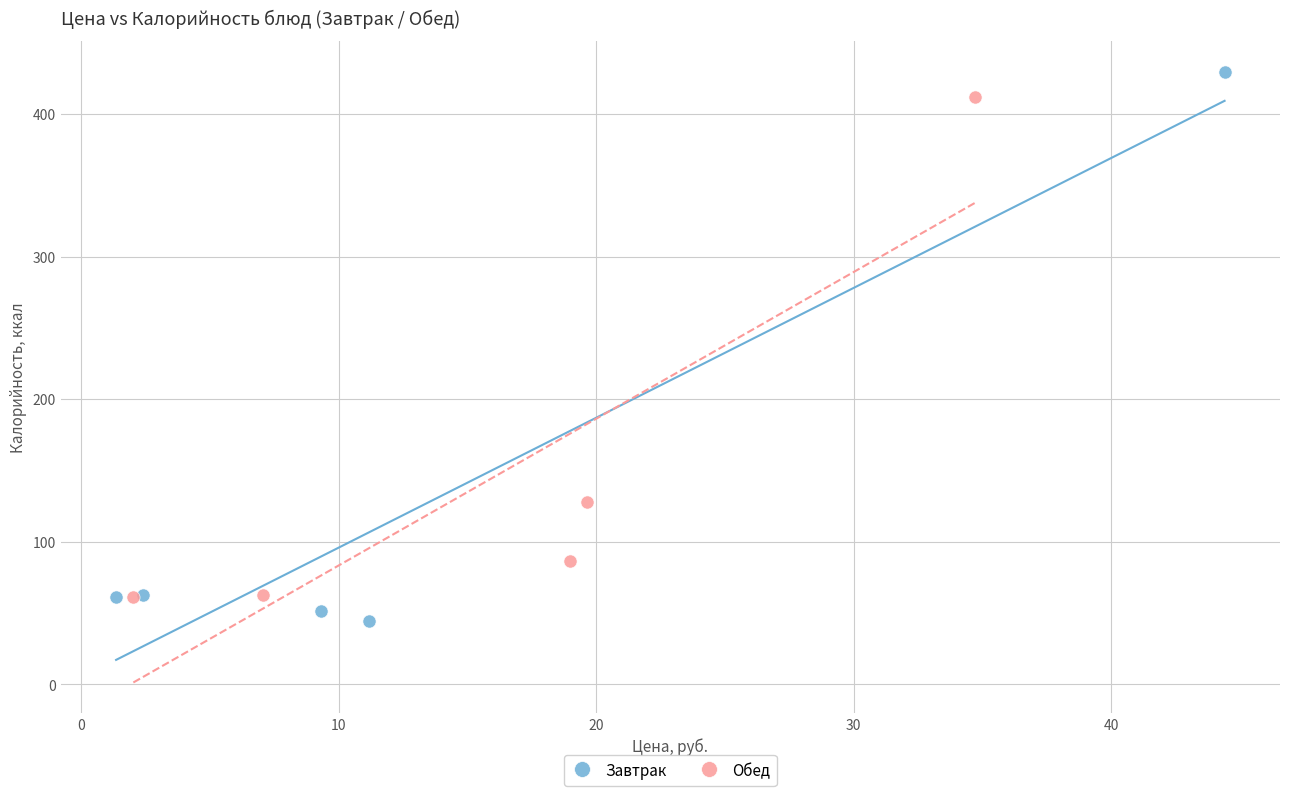

Which series has the largest Y range (max minus min)?

Завтрак